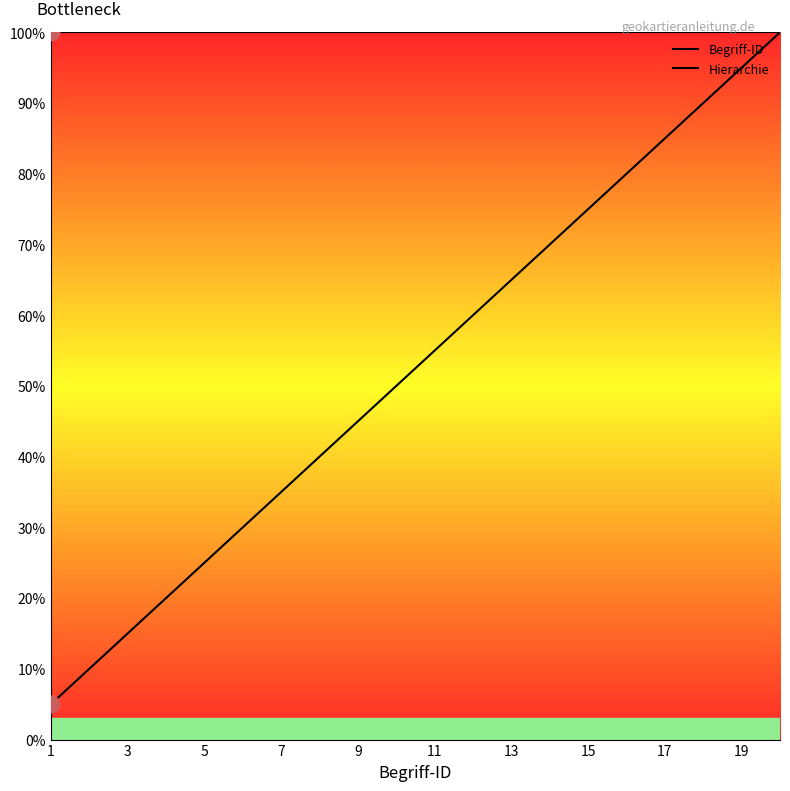

What is the difference between the highest and lowest values at 11?

45.0